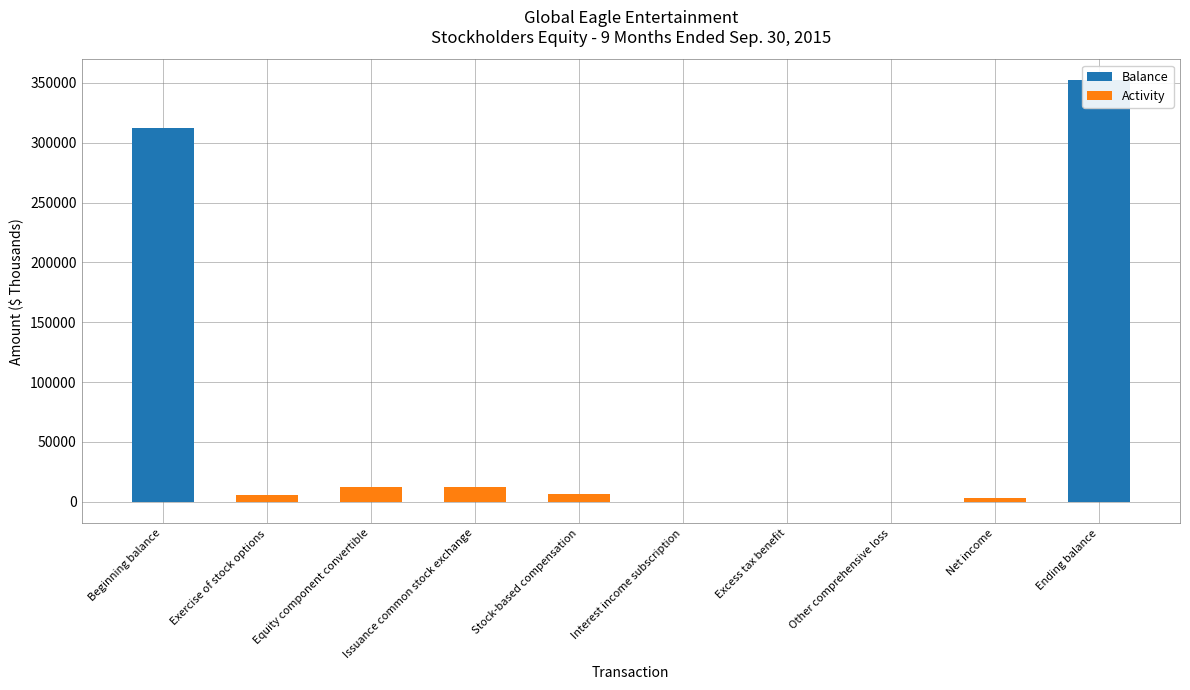

How many categories are shown in the chart?

10